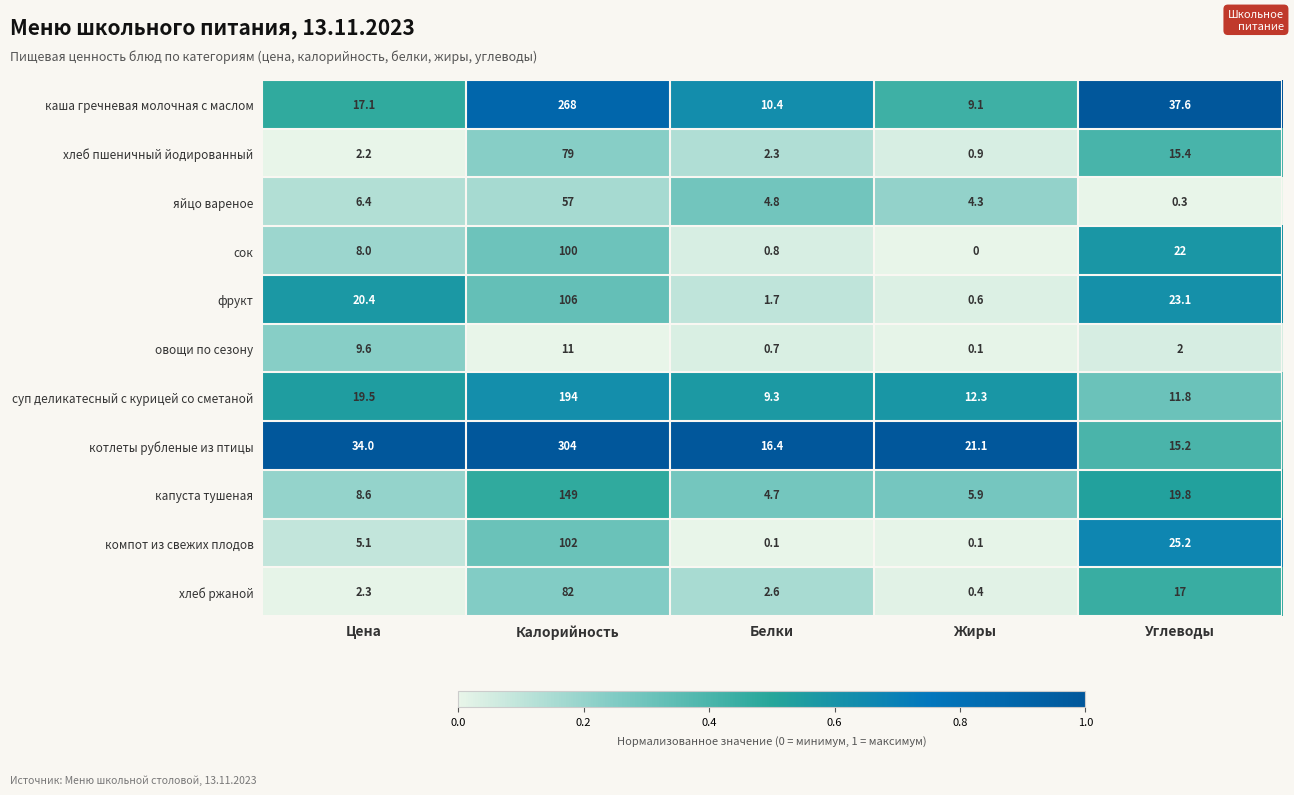

What is the difference between the maximum and minimum values in the яйцо вареное series?

56.7